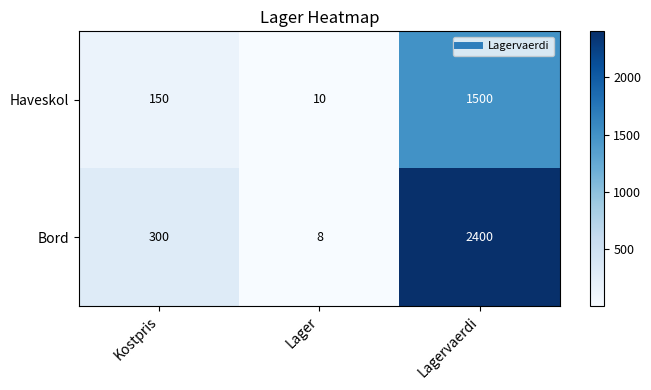

Reading left to right, transcribe all the data shown in this chart.

Haveskol: Kostpris=150	Lager=10	Lagervaerdi=1500
Bord: Kostpris=300	Lager=8	Lagervaerdi=2400